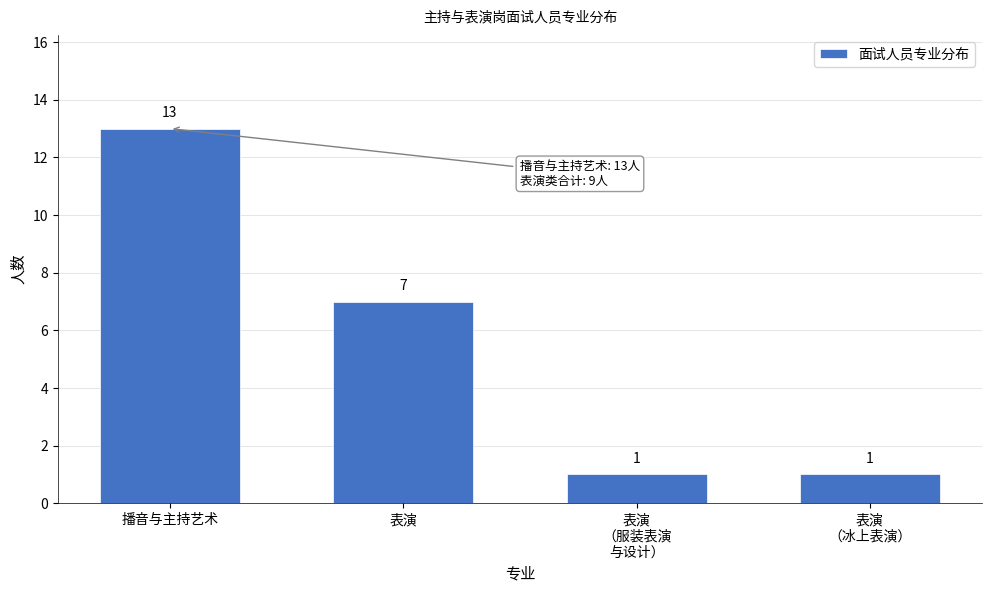

Reading left to right, list all the values displayed in this chart.

13	7	1	1